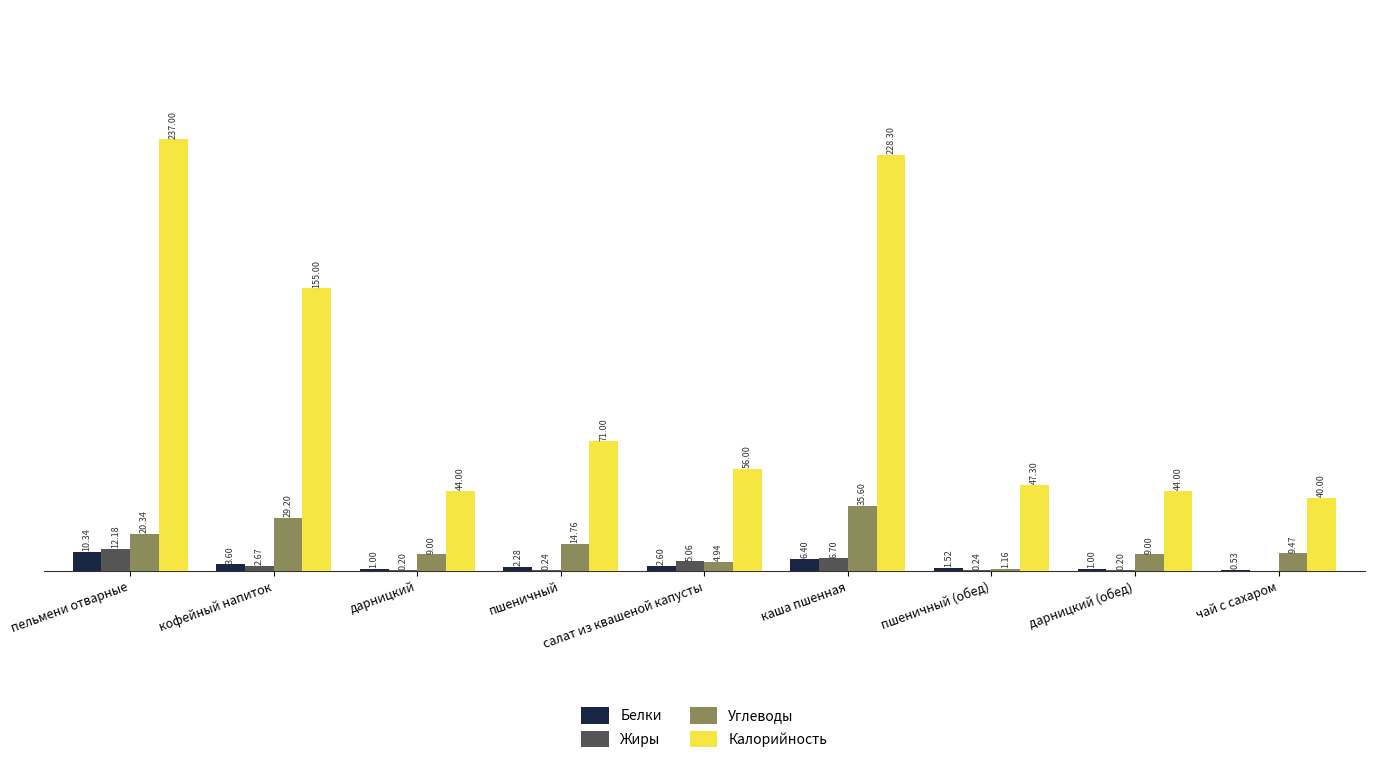

Which series changed the most between пельмени отварные and салат из квашеной капусты?

Калорийность